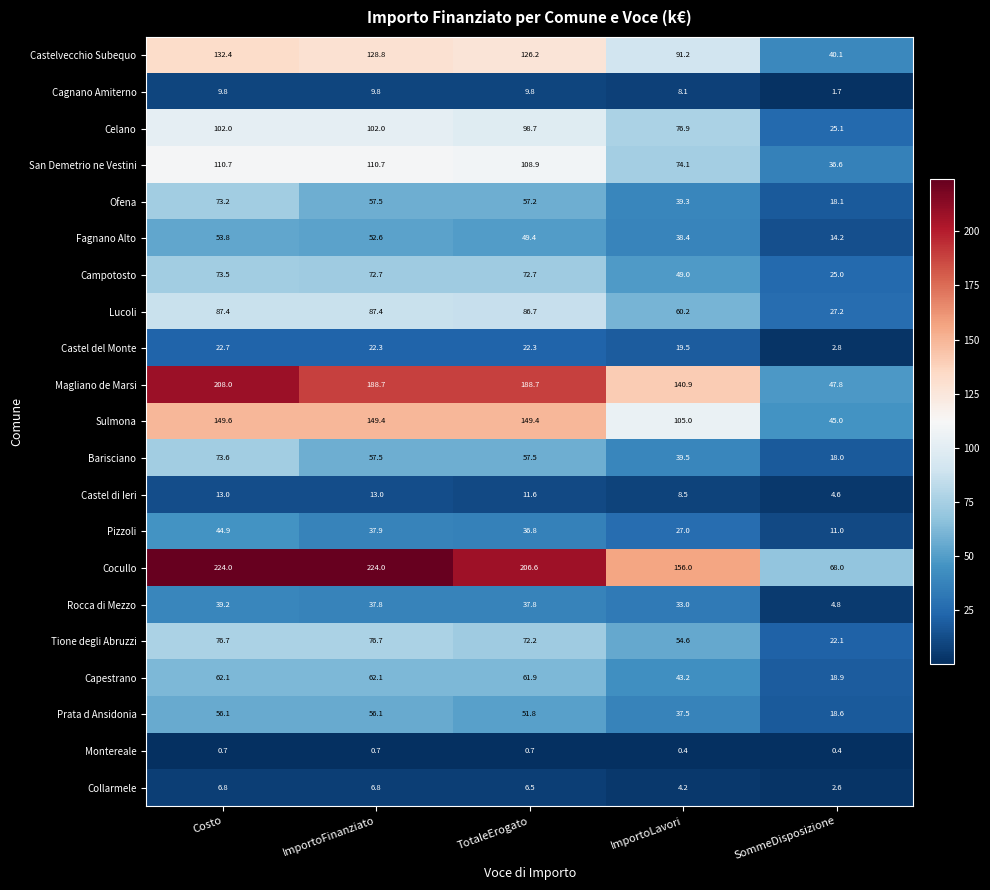

List the series in order of their peak value, lowest first.

Montereale, Collarmele, Cagnano Amiterno, Castel di Ieri, Castel del Monte, Rocca di Mezzo, Pizzoli, Fagnano Alto, Prata d Ansidonia, Capestrano, Ofena, Campotosto, Barisciano, Tione degli Abruzzi, Lucoli, Celano, San Demetrio ne Vestini, Castelvecchio Subequo, Sulmona, Magliano de Marsi, Cocullo